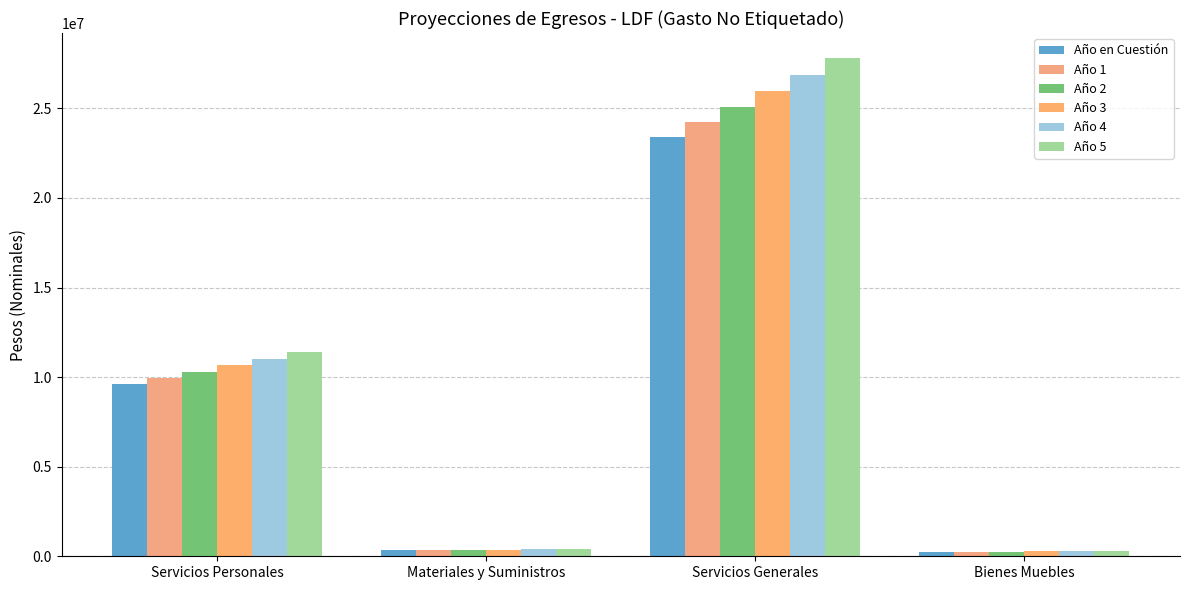

Is the value of Año 5 at Bienes Muebles greater than the value of Año 4 at Materiales y Suministros?

No